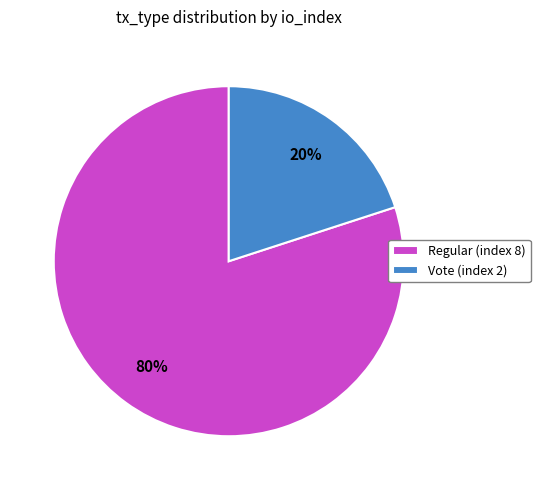

The Vote (index 2) slice represents 25% of the pie. True or false?

False